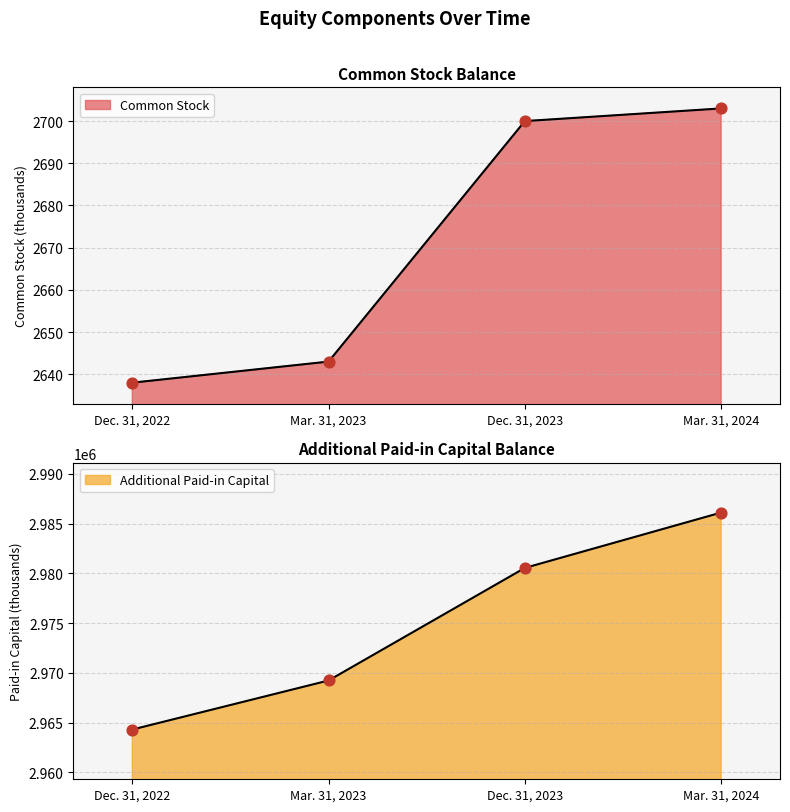

Which series contains the highest Y value?

Additional Paid-in Capital